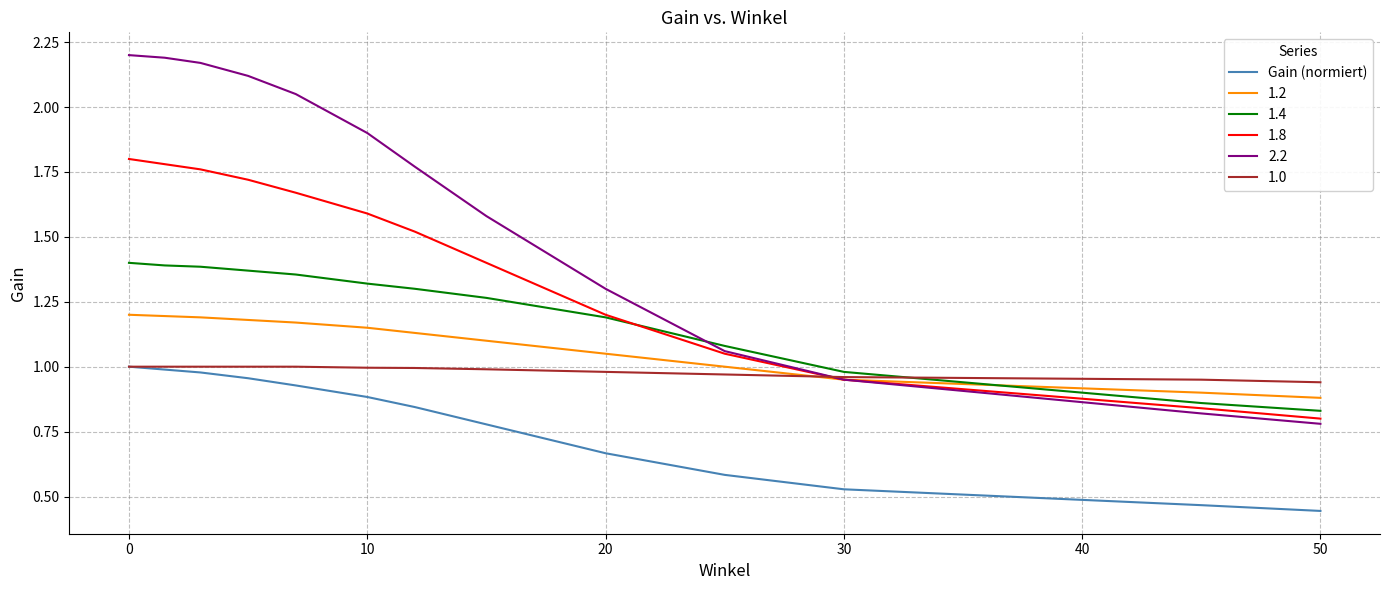

True or false: 1.4 and Gain (normiert) intersect in this chart.

False